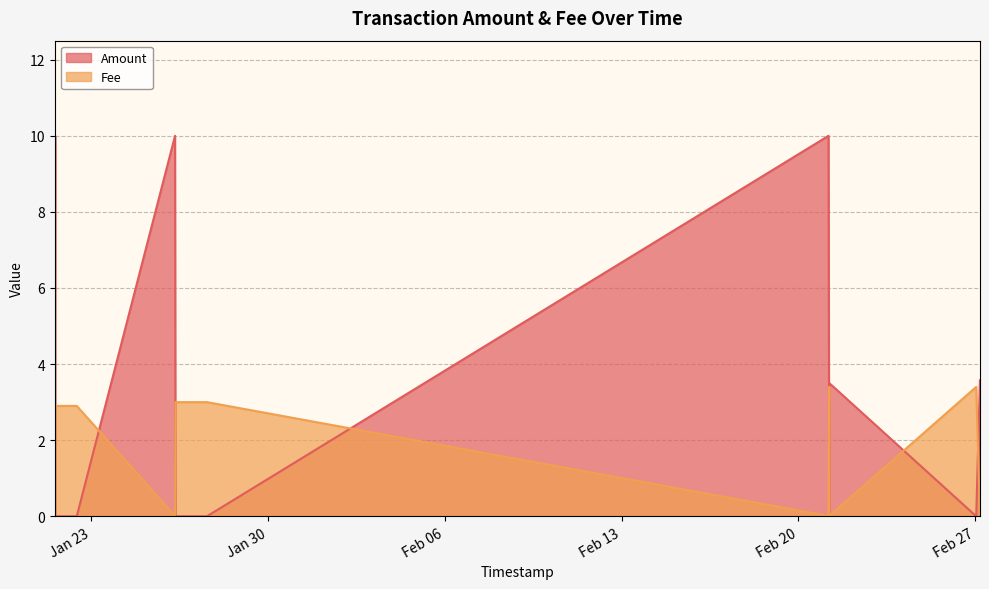

What is the greatest value displayed?

10.0